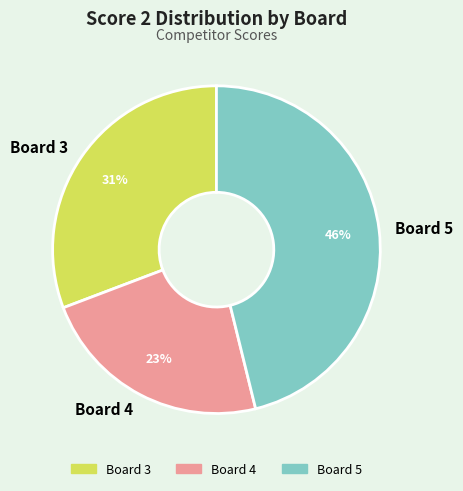

The Board 5 slice represents 58% of the pie. True or false?

False